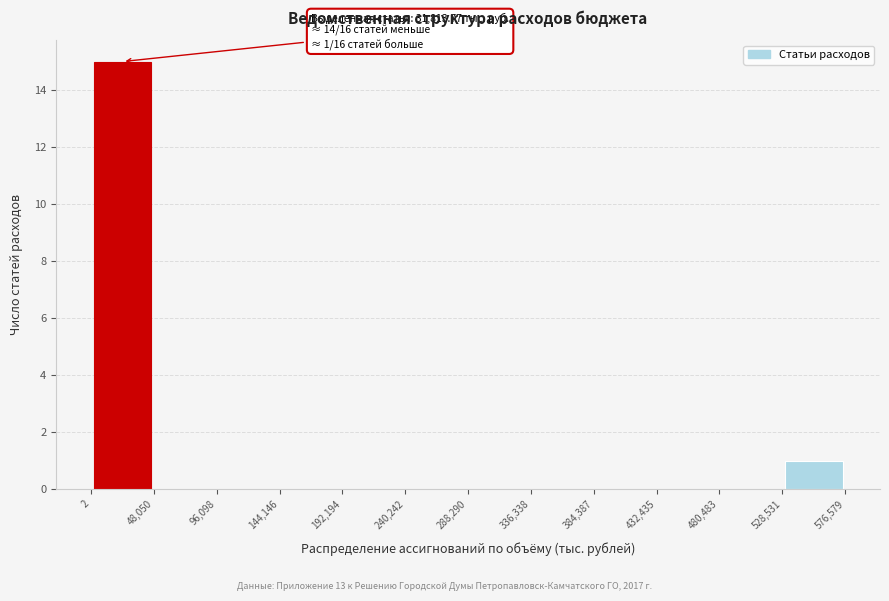

Over which range of the x-axis is the bar tallest?

2 to 48,050